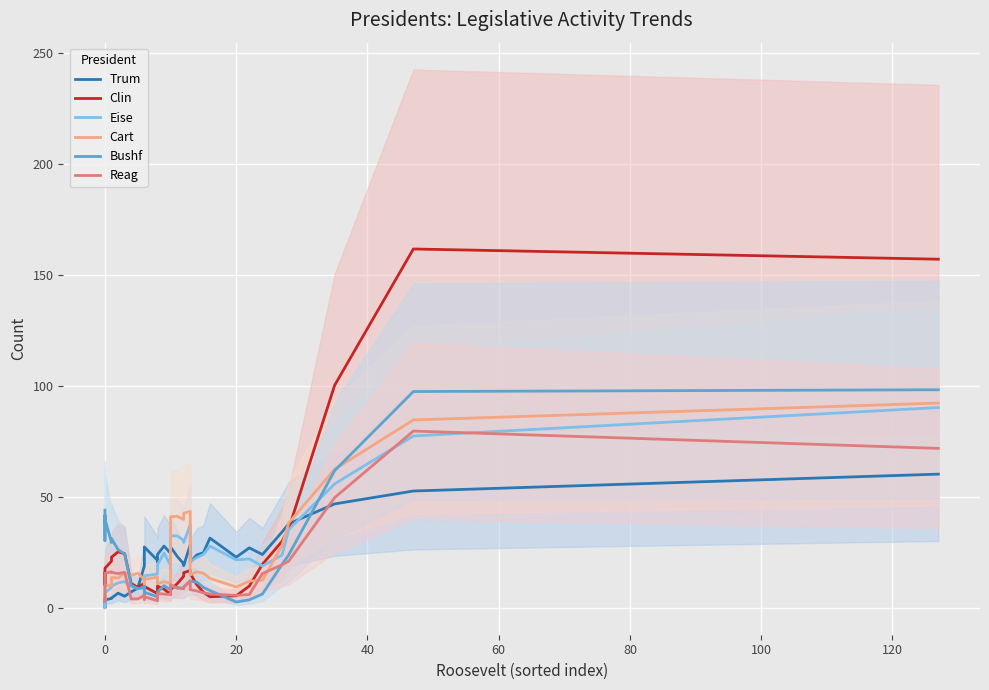

In Bushf, how many points are lower than both neighbors (excluding endpoints)?

9